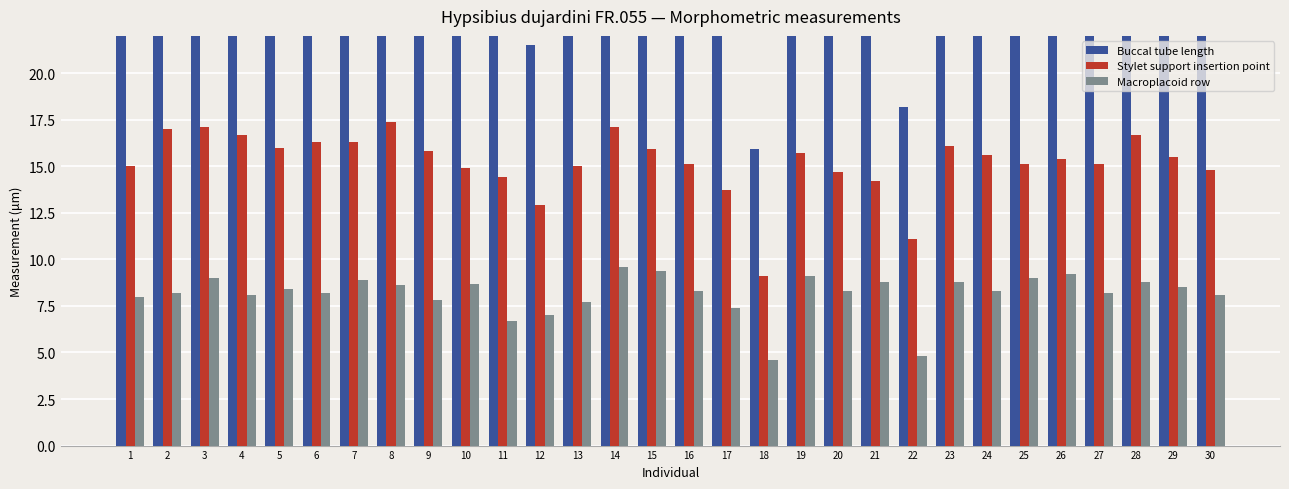

At how many categories does at least one series exceed 7?

30